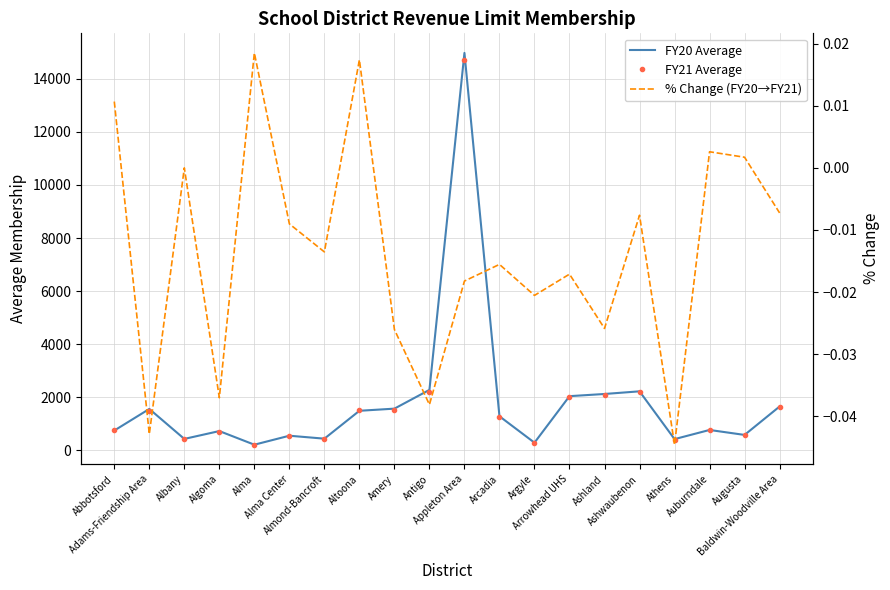

True or false: FY21 Average has a value of 2194.0 at Antigo.

True